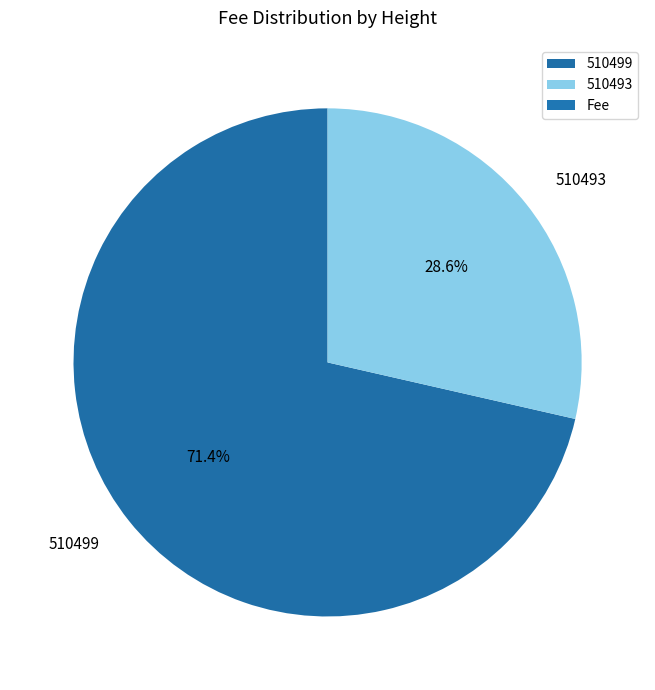

To the nearest percent, what percentage of the pie is 510499?

71%